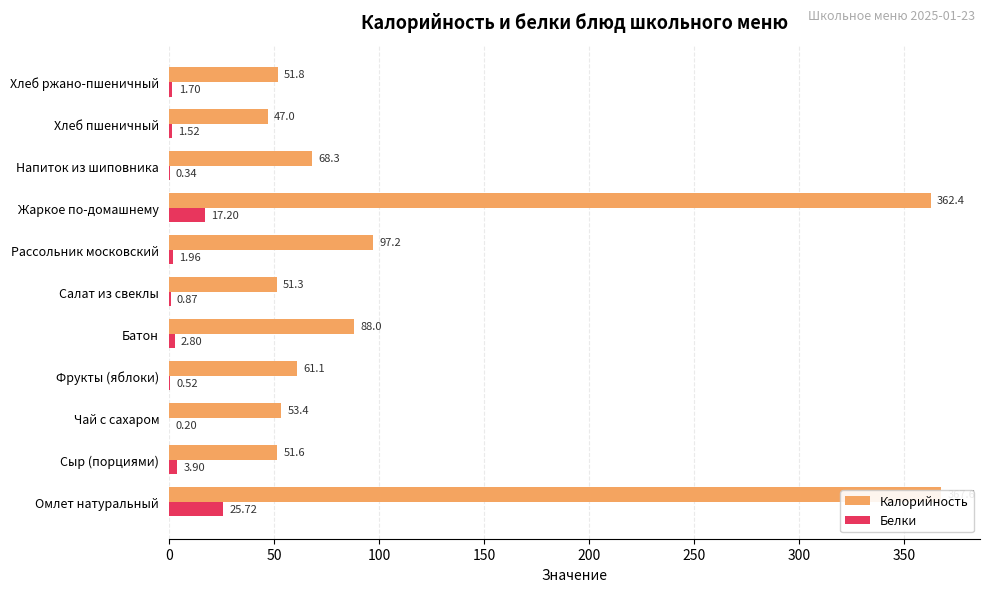

Count the number of categories in the chart.

11